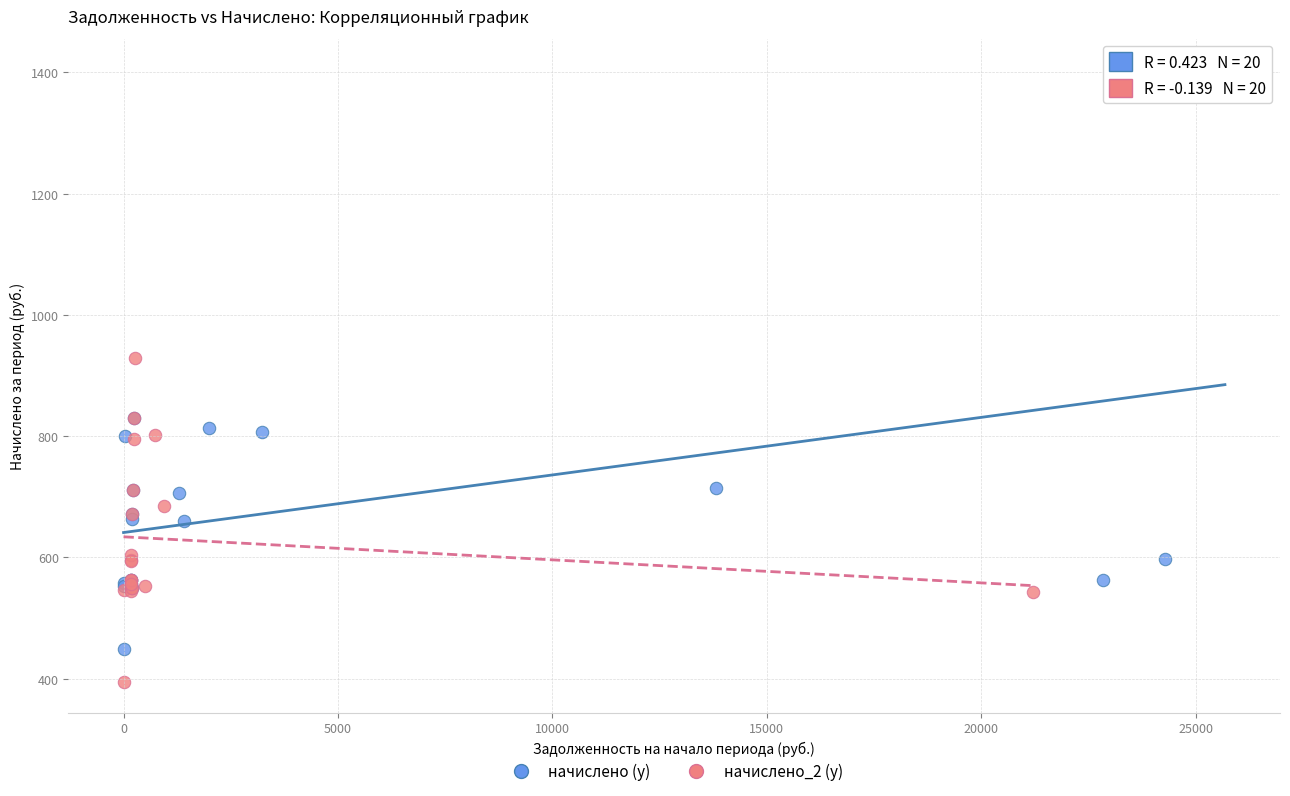

Which series reaches the maximum Y coordinate?

начислено (y)